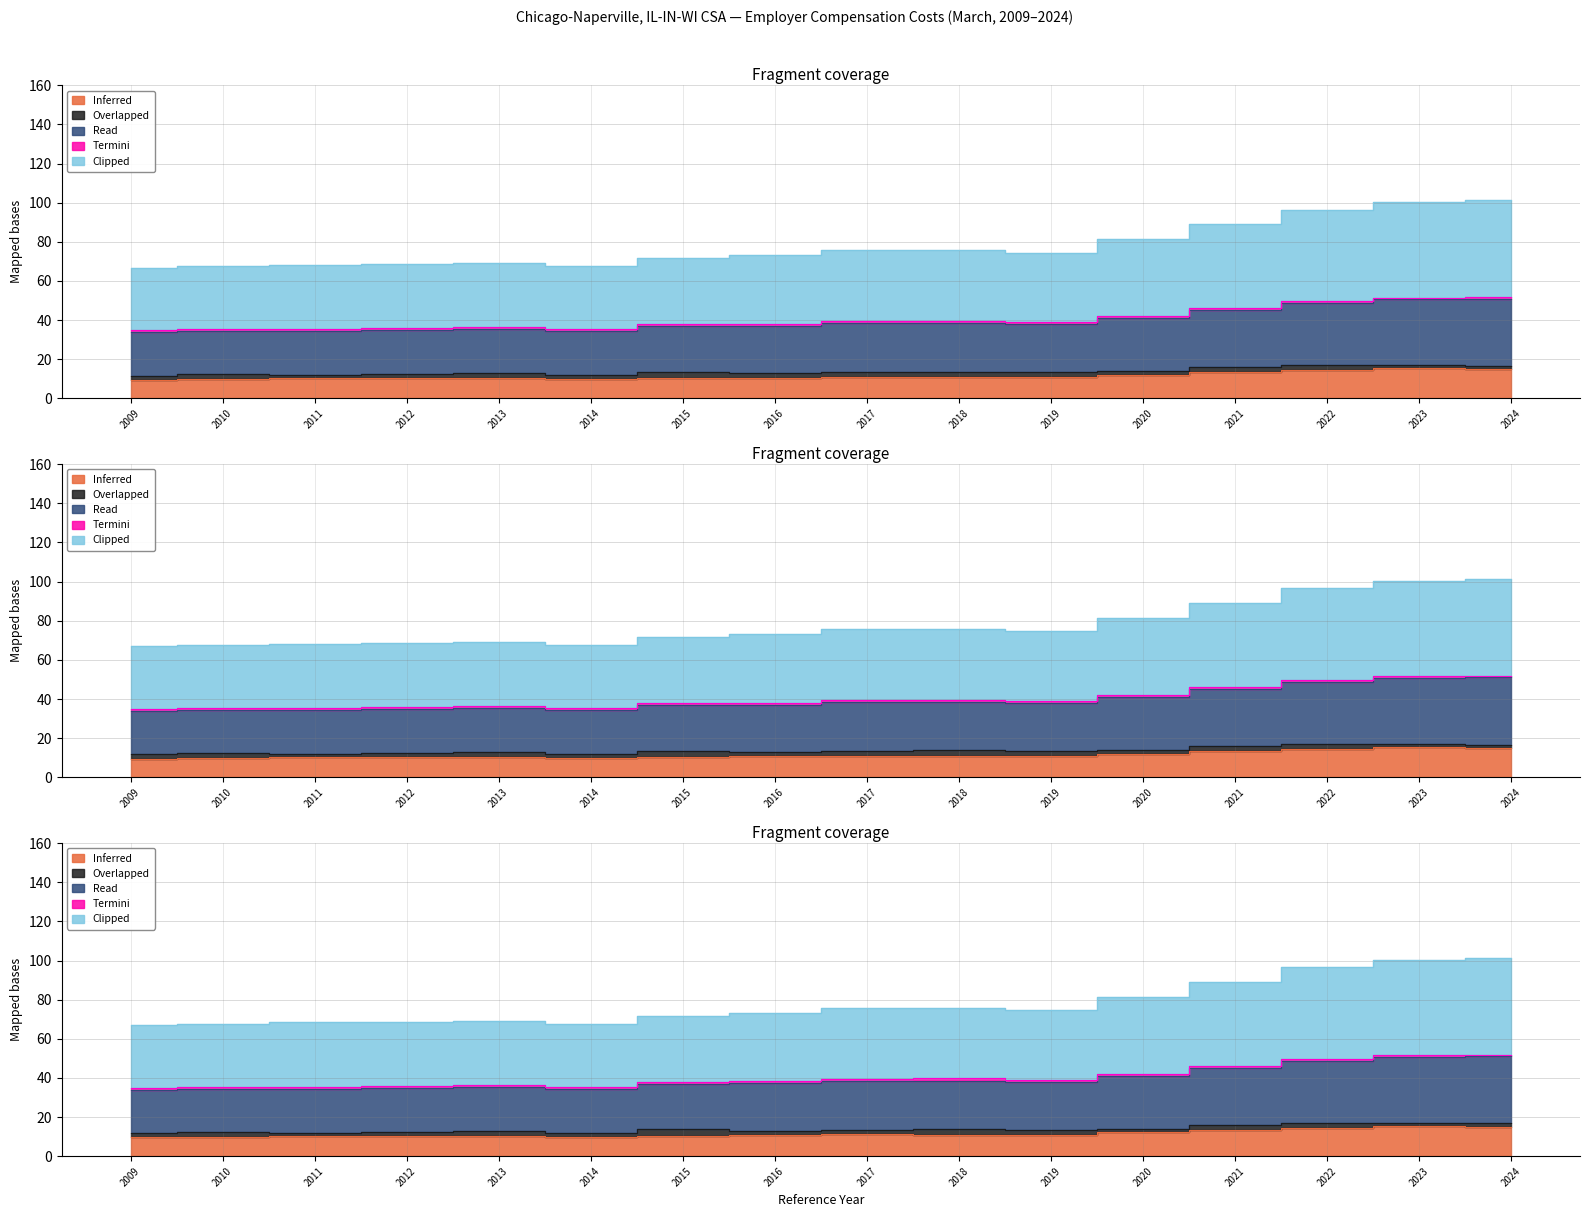

Between 2021 and 2011, which is larger?

2021